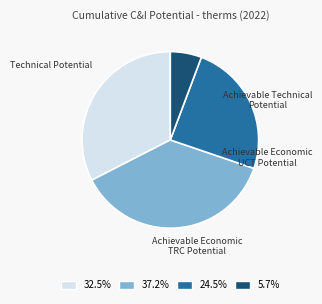

Does any single category account for the majority?

No